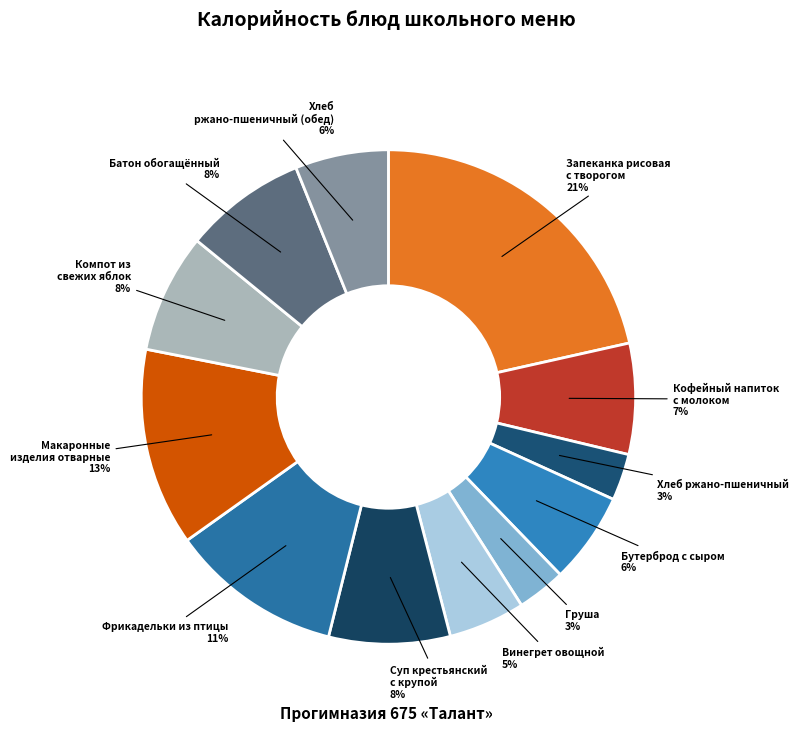

Is the sum of Хлеб ржано-пшеничный (обед) and Винегрет овощной greater than half?

No